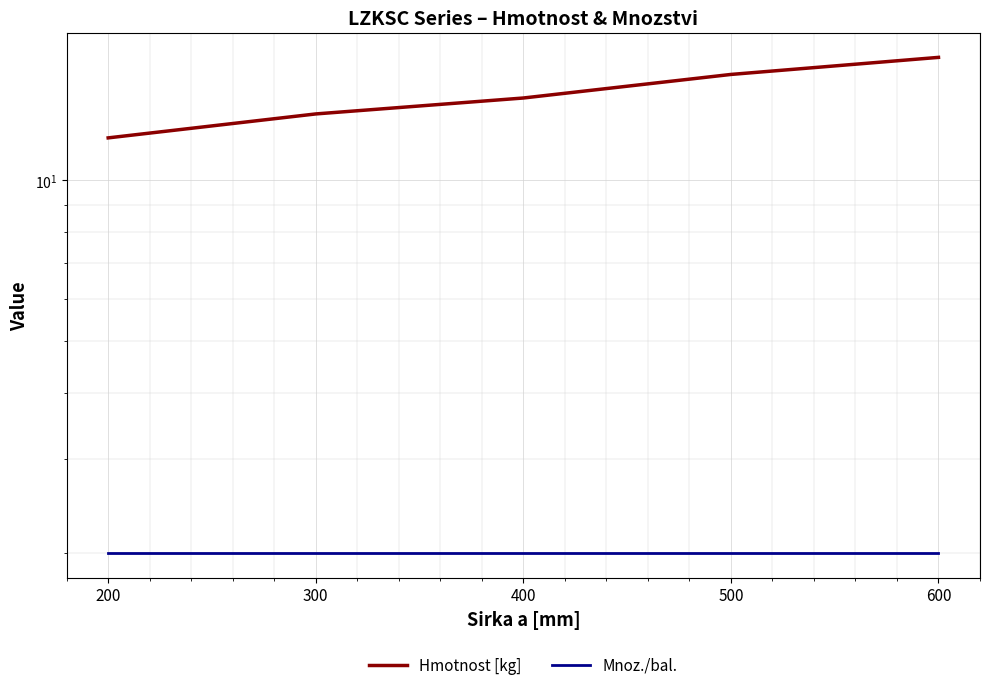

Where does the Hmotnost [kg] series first go above 14?

400